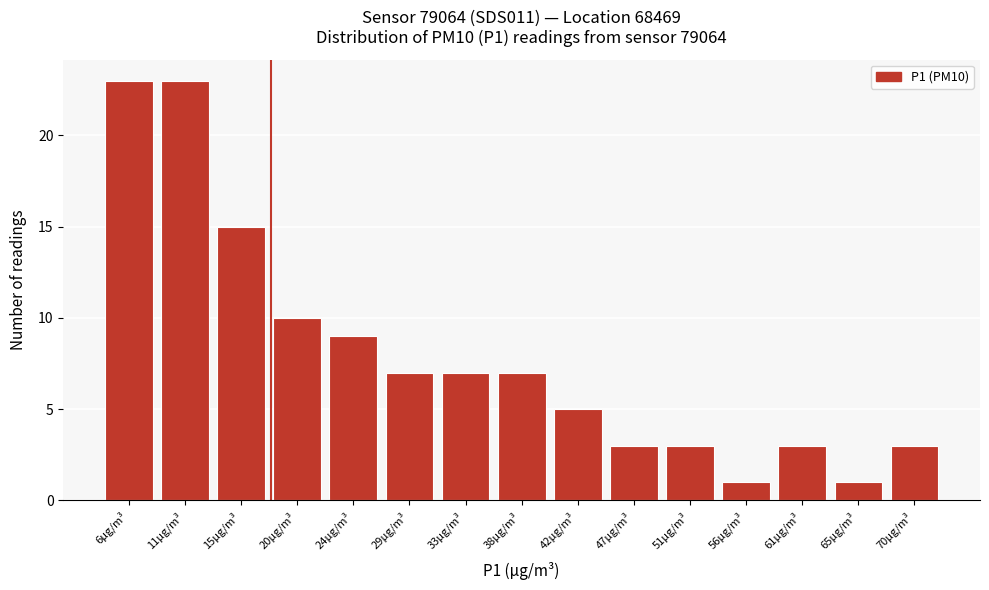

Reading right to left, transcribe all the data shown in this chart.

70µg/m³=3	65µg/m³=1	61µg/m³=3	56µg/m³=1	51µg/m³=3	47µg/m³=3	42µg/m³=5	38µg/m³=7	33µg/m³=7	29µg/m³=7	24µg/m³=9	20µg/m³=10	15µg/m³=15	11µg/m³=23	6µg/m³=23